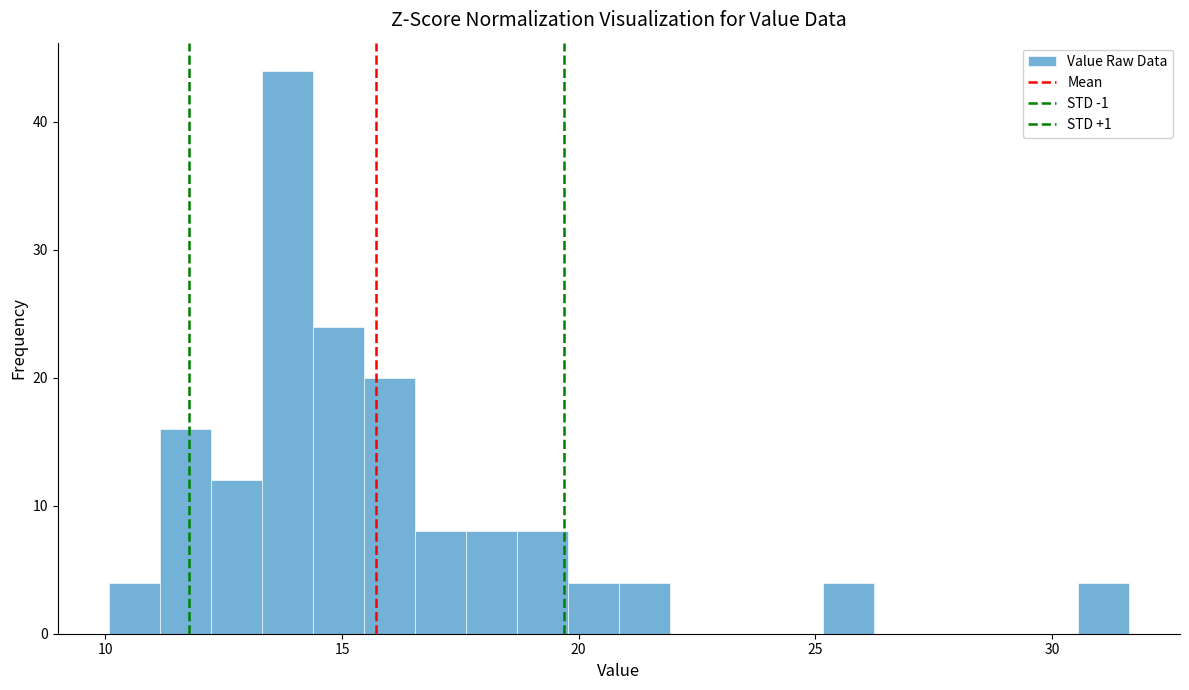

Read against the x-axis, roughly where is the centre of the tallest bar?

14.0